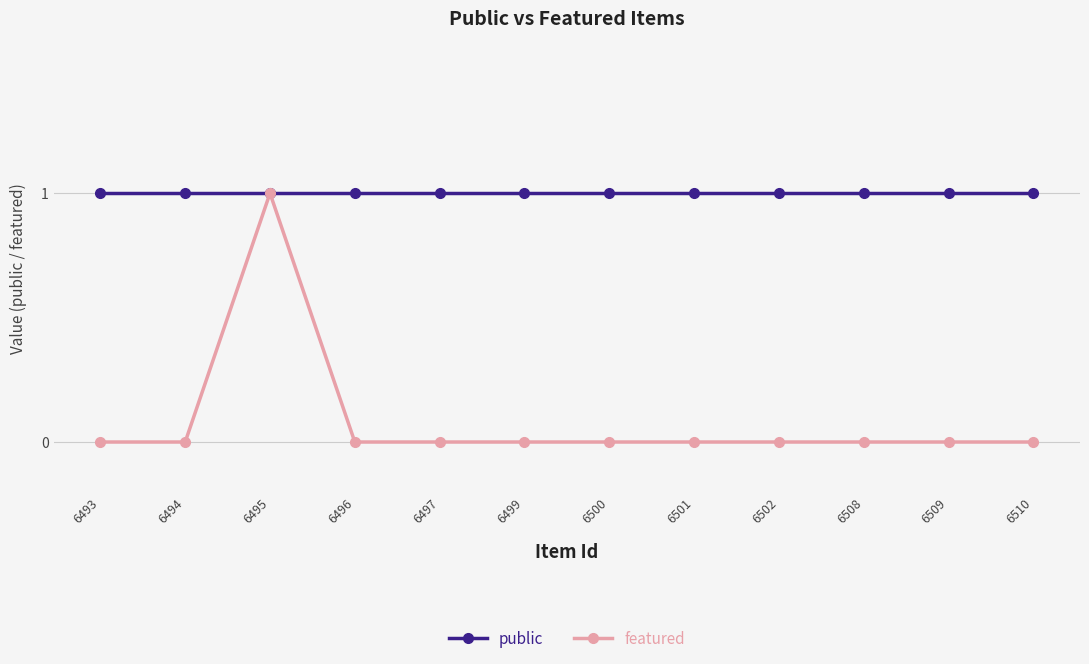

Reading left to right, what are all the values shown in this chart?

public: 1	1	1	1	1	1	1	1	1	1	1	1
featured: 0	0	1	0	0	0	0	0	0	0	0	0